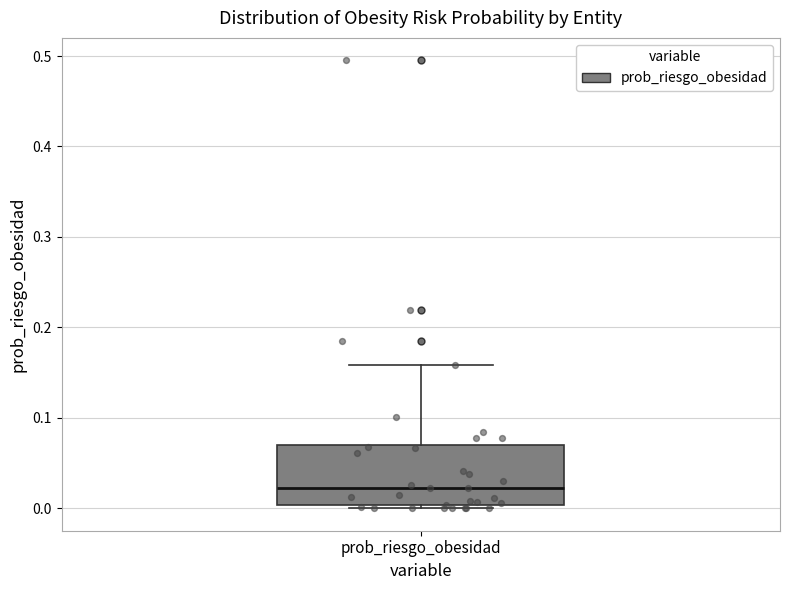

Read this box plot against the y-axis: the position of the median line, the range covered by the box, and the ends of both whiskers. The values are not printed on the chart, so give them approximately, as read against the axis.

median 0.02, box 0.00 to 0.07, whiskers 0.00 (just below the box's lower edge) to 0.16